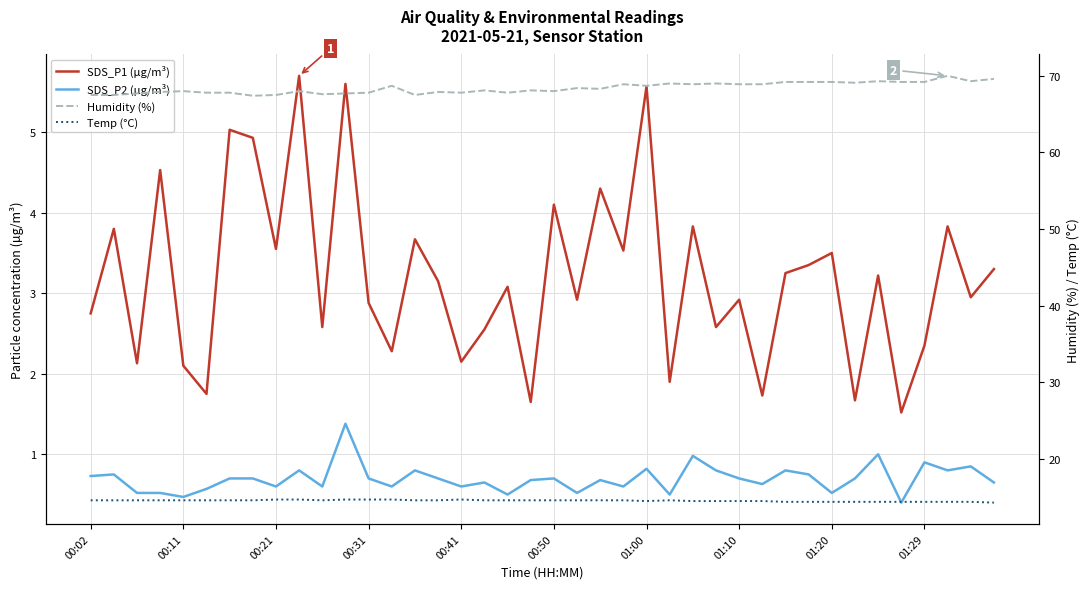

At 38, list the series in order from smallest to largest.

SDS_P2 (µg/m³), SDS_P1 (µg/m³), Temp (°C), Humidity (%)